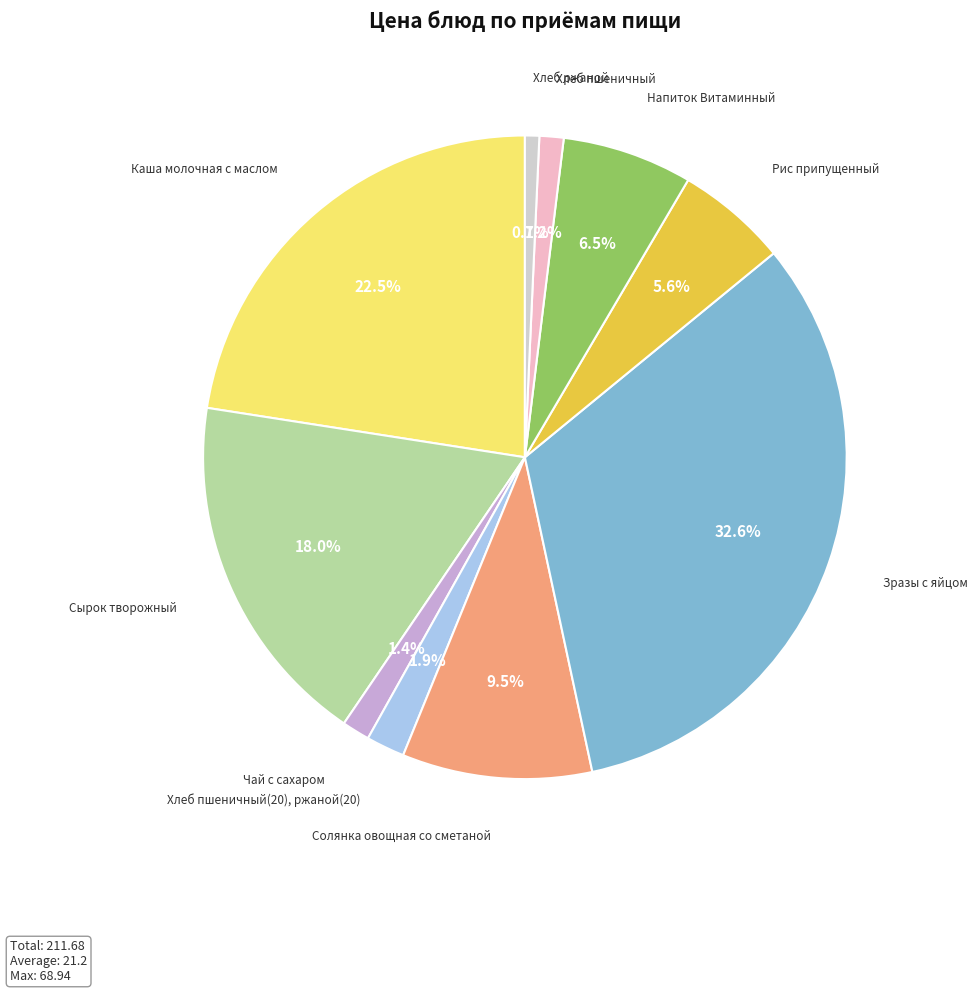

Is there any slice that represents more than half of the pie?

No